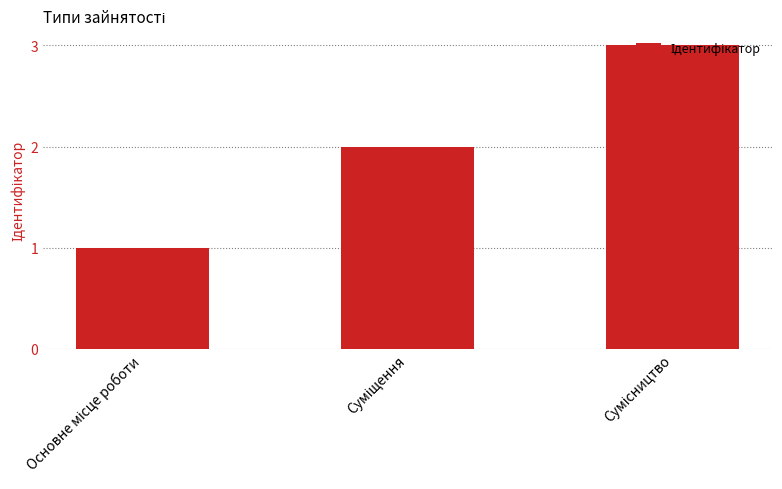

What is the difference between the maximum and second lowest values?

1